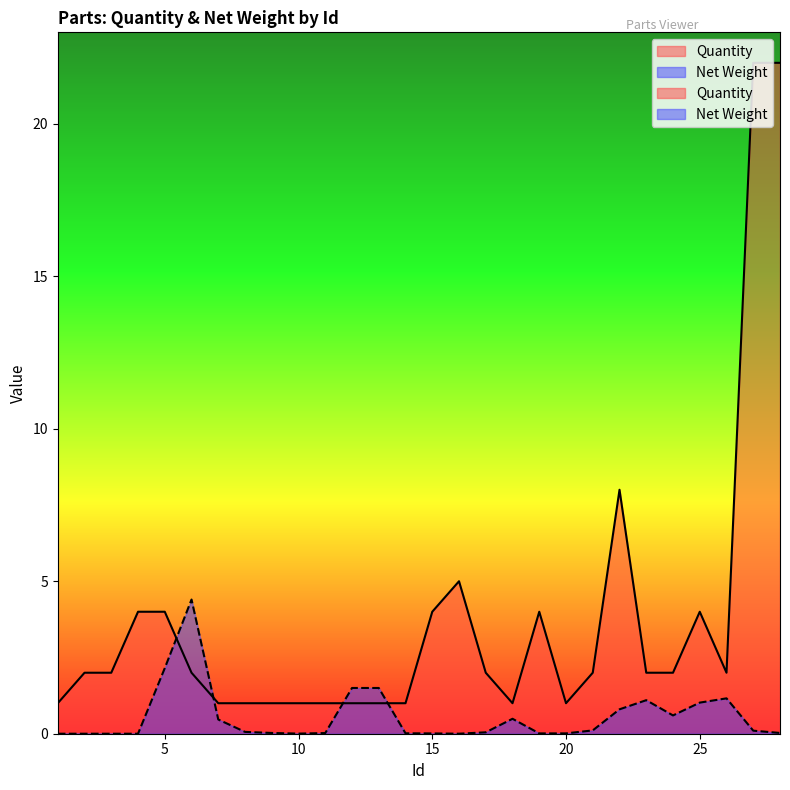

Reading left to right, what are all the values shown in this chart?

Quantity: 1=1.0	2=2.0	3=2.0	4=4.0	5=4.0	6=2.0	7=1.0	8=1.0	9=1.0	10=1.0	11=1.0	12=1.0	13=1.0	14=1.0	15=4.0	16=5.0	17=2.0	18=1.0	19=4.0	20=1.0	21=2.0	22=8.0	23=2.0	24=2.0	25=4.0	26=2.0	27=22.0	28=22.0
Net Weight: 1=0.0	2=0.0	3=0.0	4=0.0	5=2.1	6=4.4	7=0.5	8=0.1	9=0.0	10=0.0	11=0.0	12=1.5	13=1.5	14=0.0	15=0.0	16=0.0	17=0.0	18=0.5	19=0.0	20=0.0	21=0.1	22=0.8	23=1.1	24=0.6	25=1.0	26=1.2	27=0.1	28=0.0